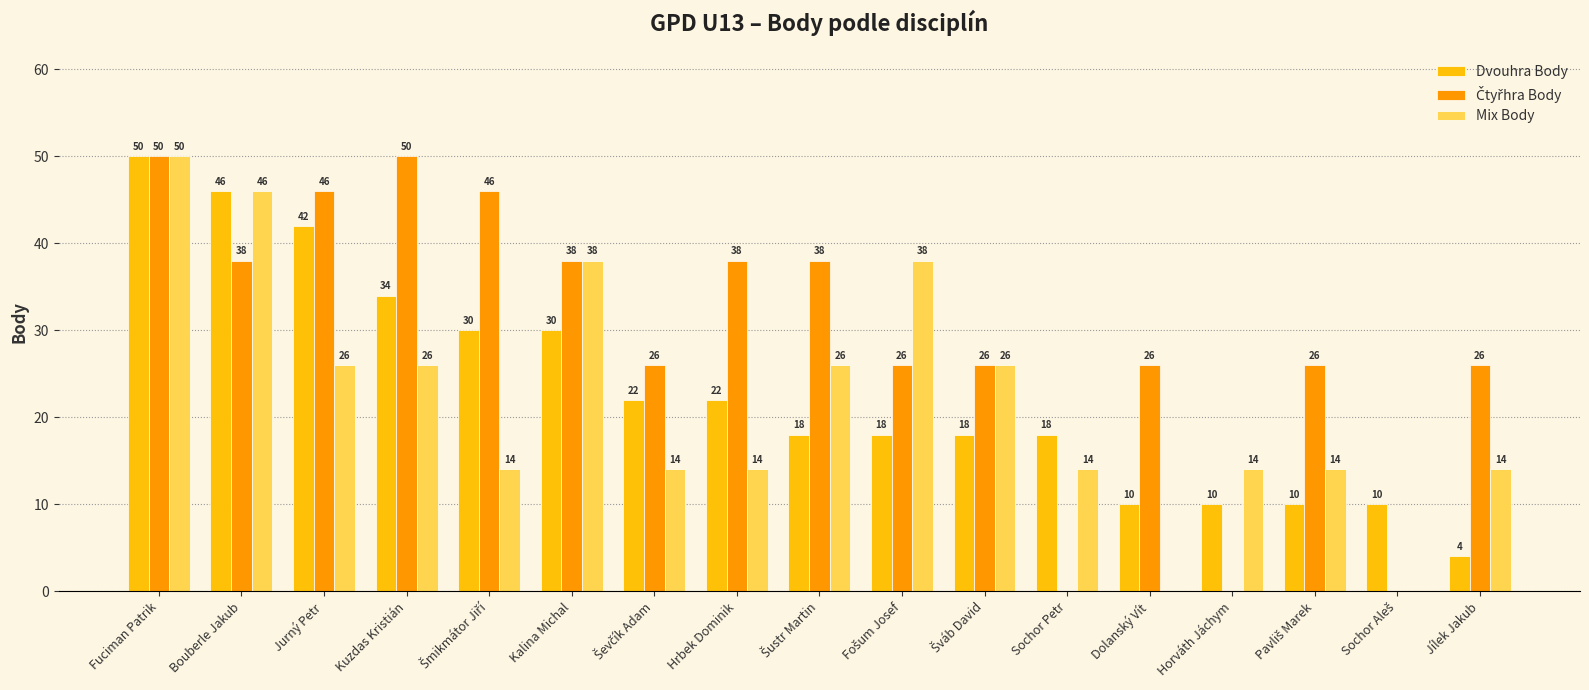

How many groups of bars are there?

17